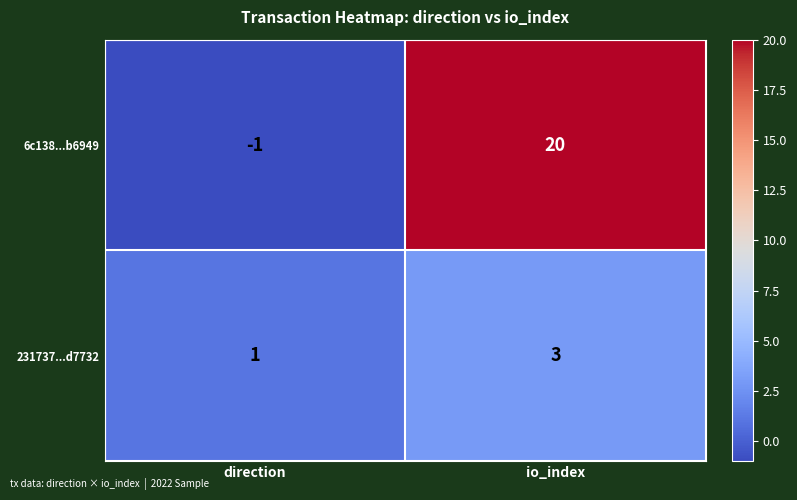

Where is 6c138...b6949 nearest to the value 9?

direction